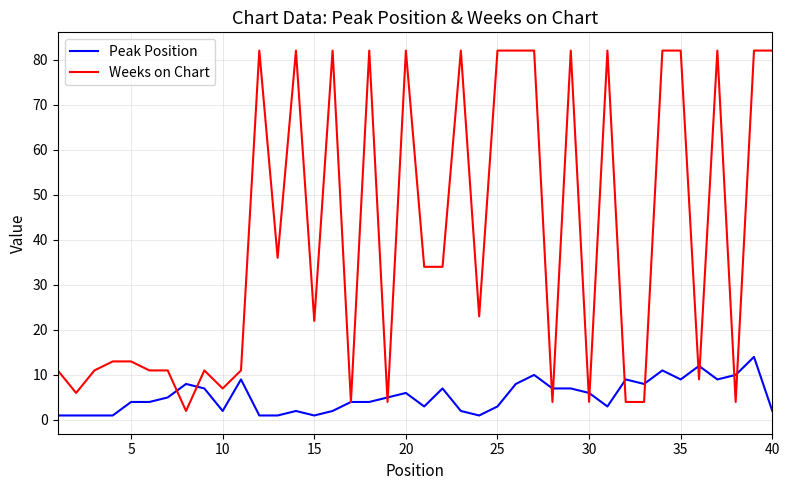

Which series has the largest range (max minus min)?

Weeks on Chart